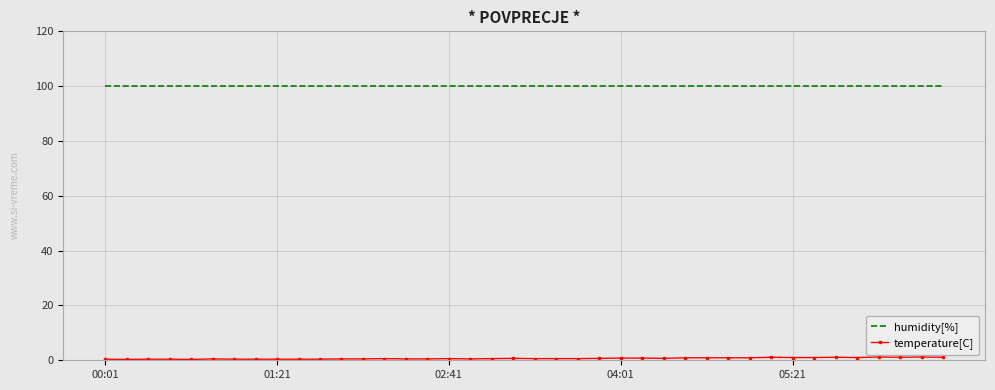

What is the difference between the maximum and second lowest values in the temperature[C] series?

0.9